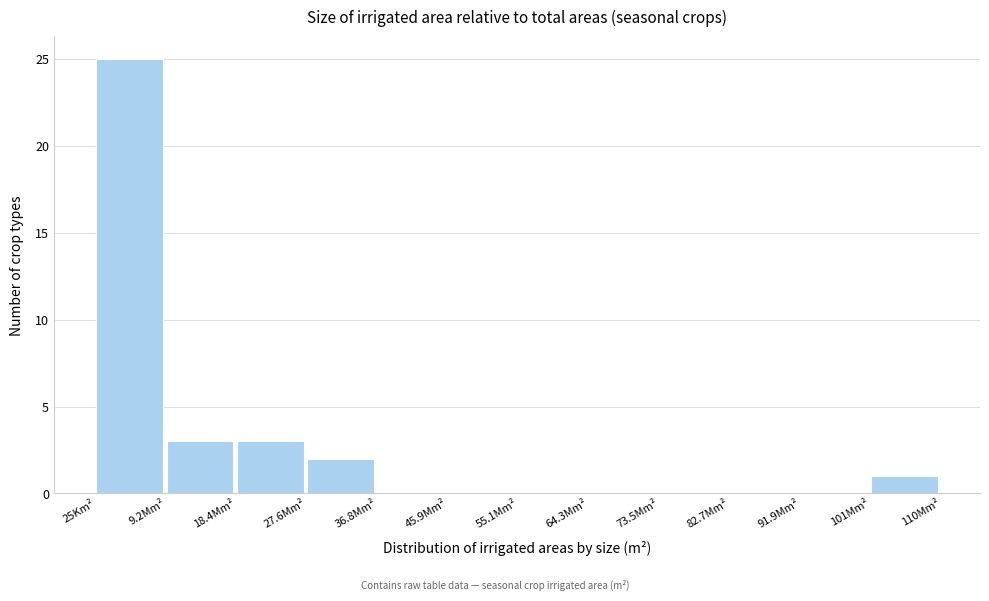

Reading right to left, list all the values displayed in this chart.

101Mm²=1	91.9Mm²=0	82.7Mm²=0	73.5Mm²=0	64.3Mm²=0	55.1Mm²=0	45.9Mm²=0	36.8Mm²=0	27.6Mm²=2	18.4Mm²=3	9.2Mm²=3	25Km²=25